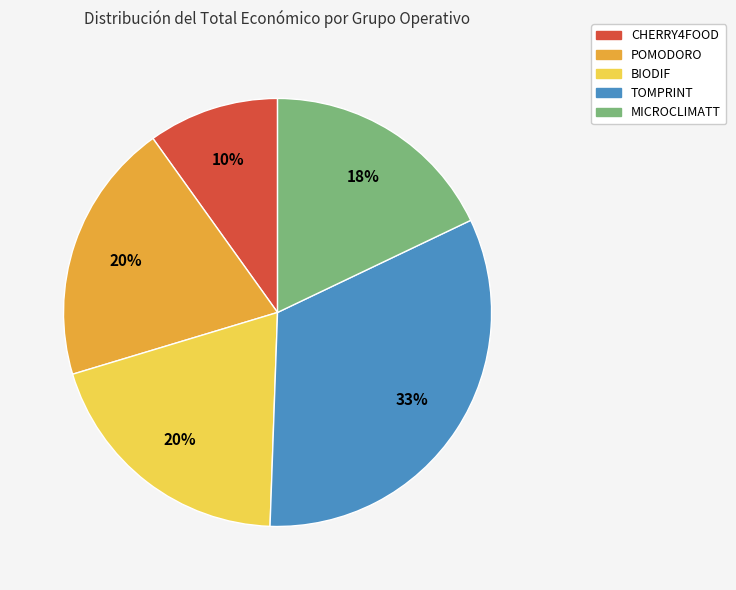

Does any single category account for the majority?

No